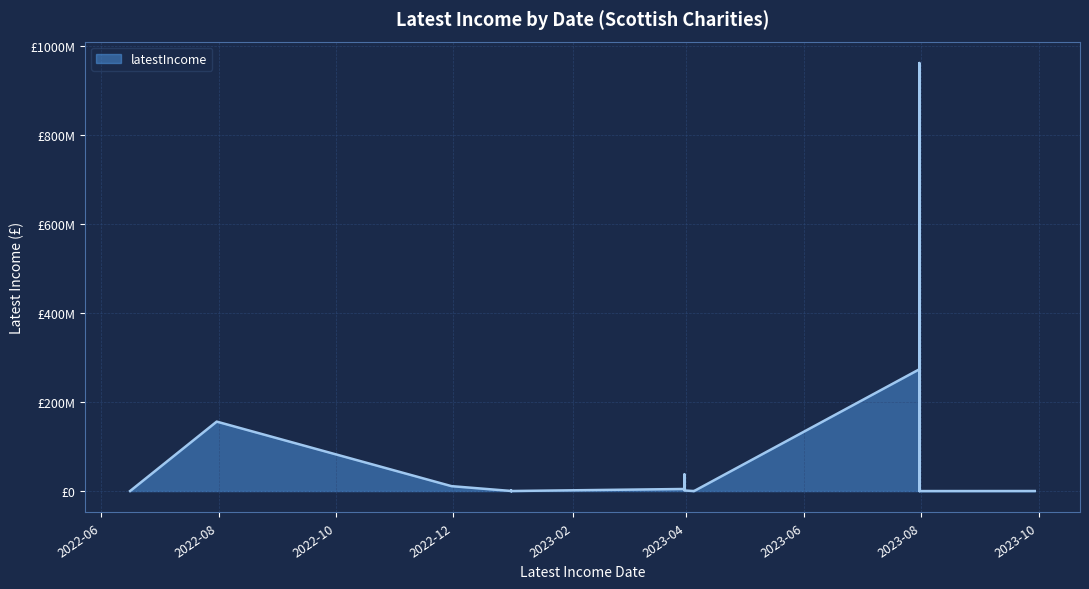

How many lines are shown in the chart?

1